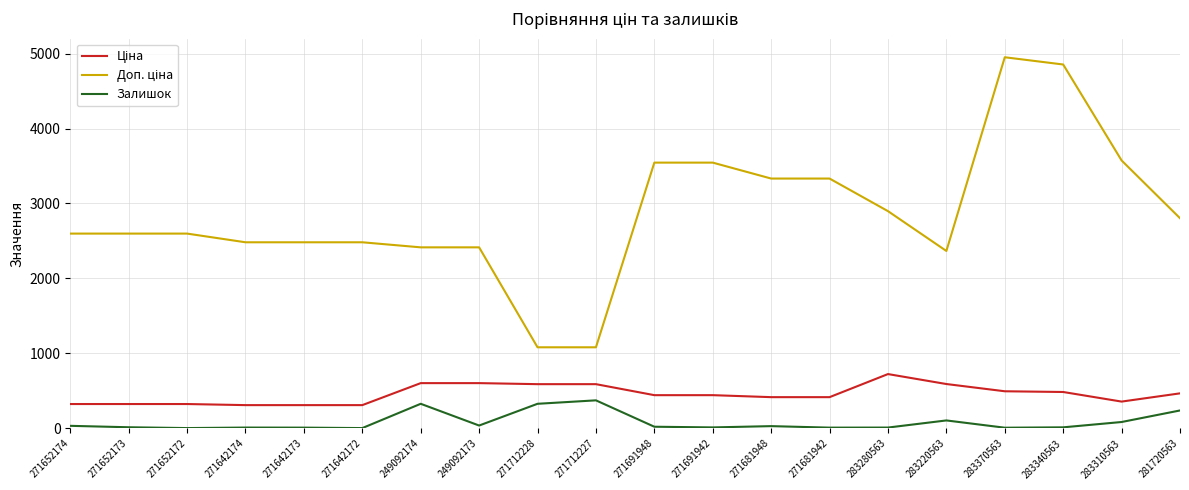

What is the maximum value shown in the chart?

4950.4